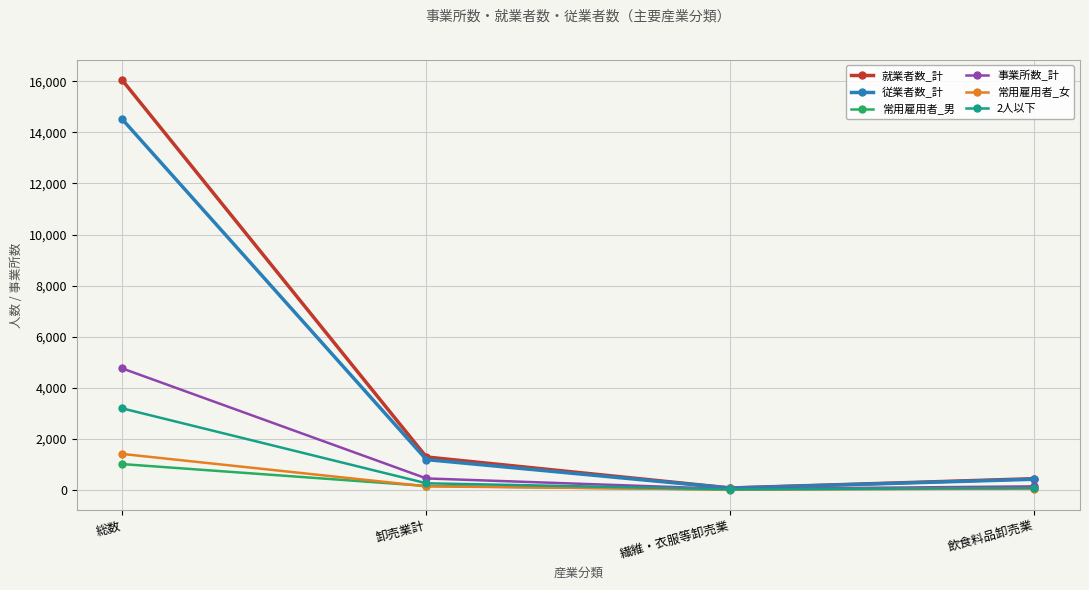

The value of 従業者数_計 at 飲食料品卸売業 is 411. True or false?

True